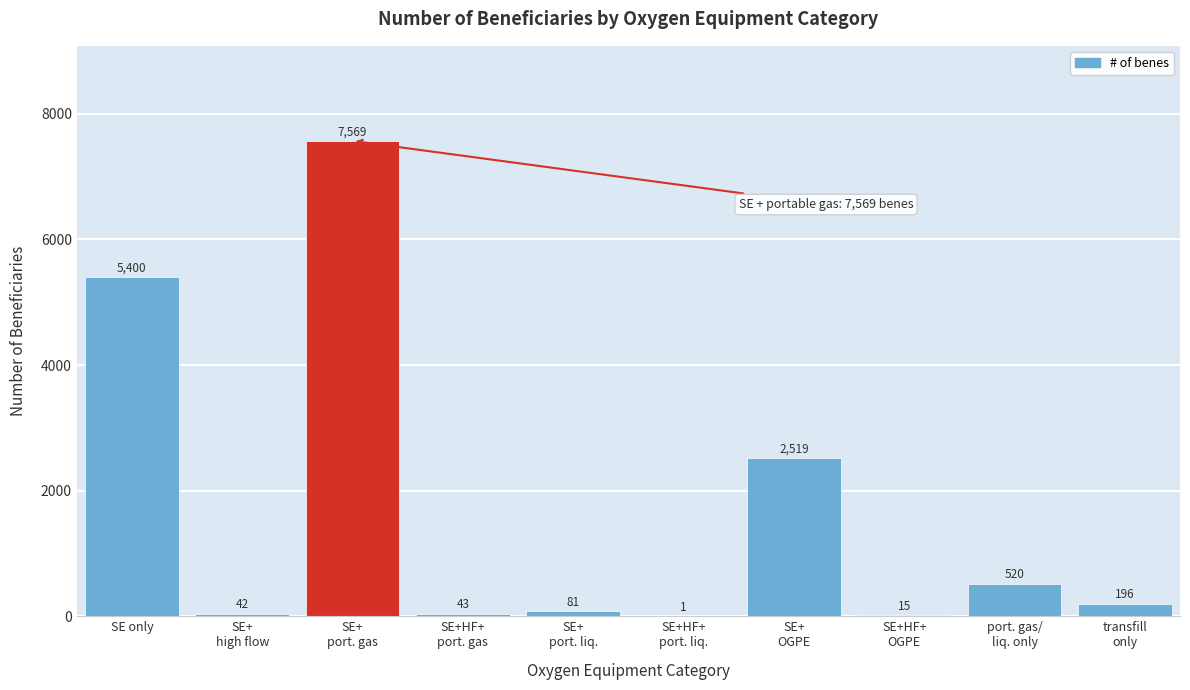

The value at SE only is 5400. True or false?

True